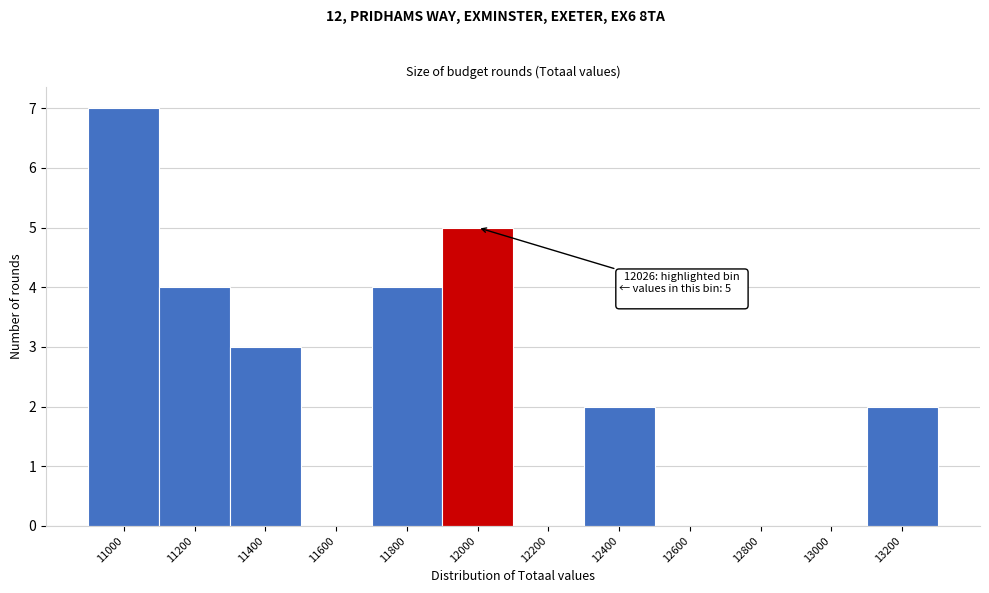

Reading left to right, transcribe all the data shown in this chart.

11000=7	11200=4	11400=3	11600=0	11800=4	12000=5	12200=0	12400=2	12600=0	12800=0	13000=0	13200=2